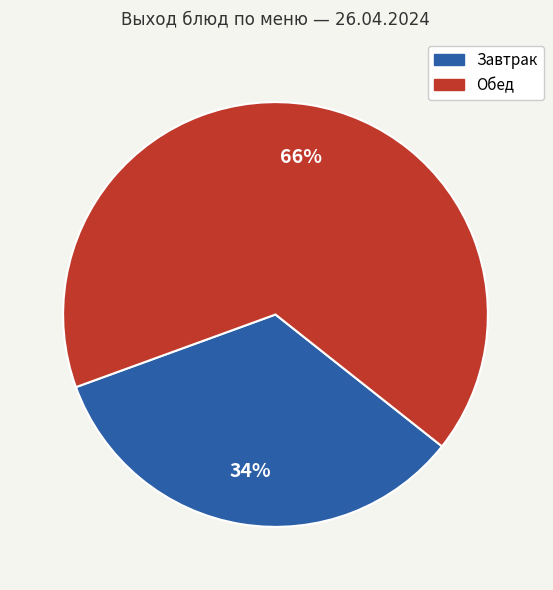

Is there any slice that represents more than half of the pie?

Yes